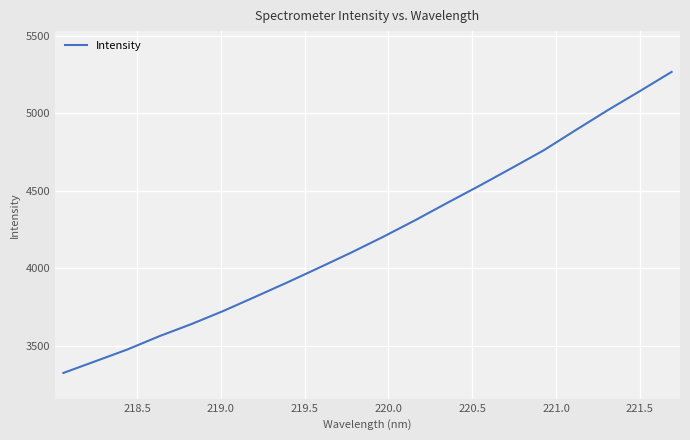

Does the chart display data point markers on the line(s)?

No